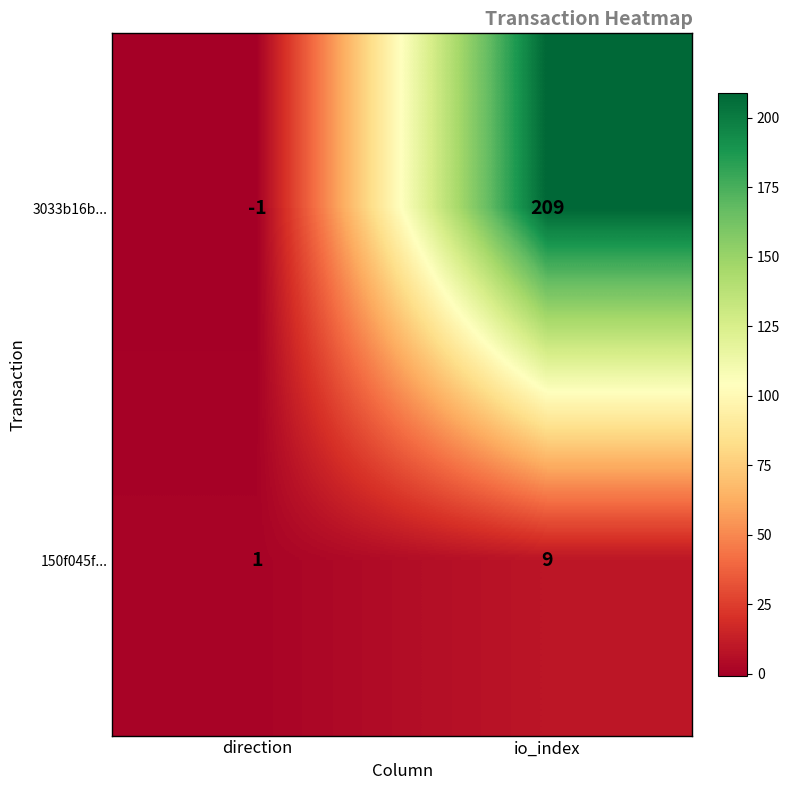

Where is 3033b16b... nearest to the value 104?

direction